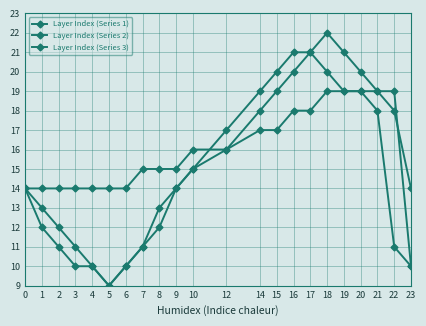

Reading left to right, list all the values displayed in this chart.

Layer Index (Series 1): 0=14	1=12	2=11	3=10	4=10	5=9	6=10	7=11	8=12	9=14	10=15	12=16	14=18	15=19	16=20	17=21	18=22	19=21	20=20	21=19	22=18	23=14
Layer Index (Series 2): 0=14	1=13	2=12	3=11	4=10	5=9	6=10	7=11	8=13	9=14	10=15	12=17	14=19	15=20	16=21	17=21	18=20	19=19	20=19	21=18	22=11	23=10
Layer Index (Series 3): 0=14	1=14	2=14	3=14	4=14	5=14	6=14	7=15	8=15	9=15	10=16	12=16	14=17	15=17	16=18	17=18	18=19	19=19	20=19	21=19	22=19	23=10